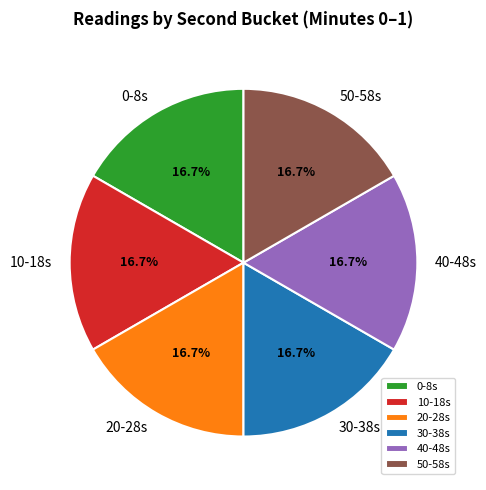

Does 20-28s account for over 50% of the chart?

No